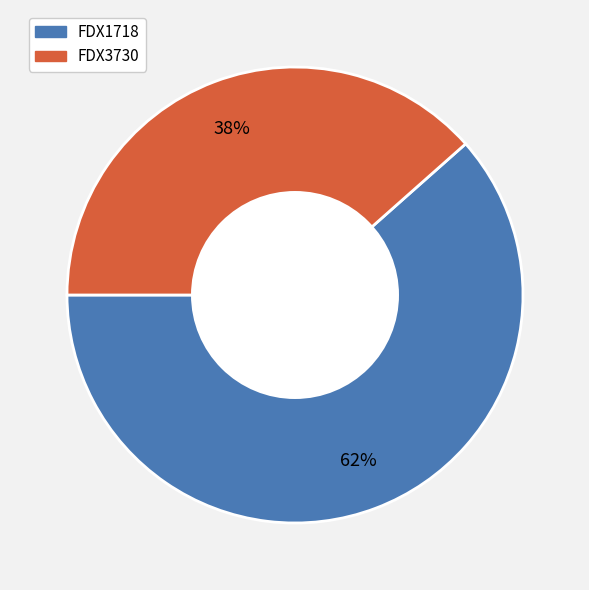

Count the number of slices in the pie.

2